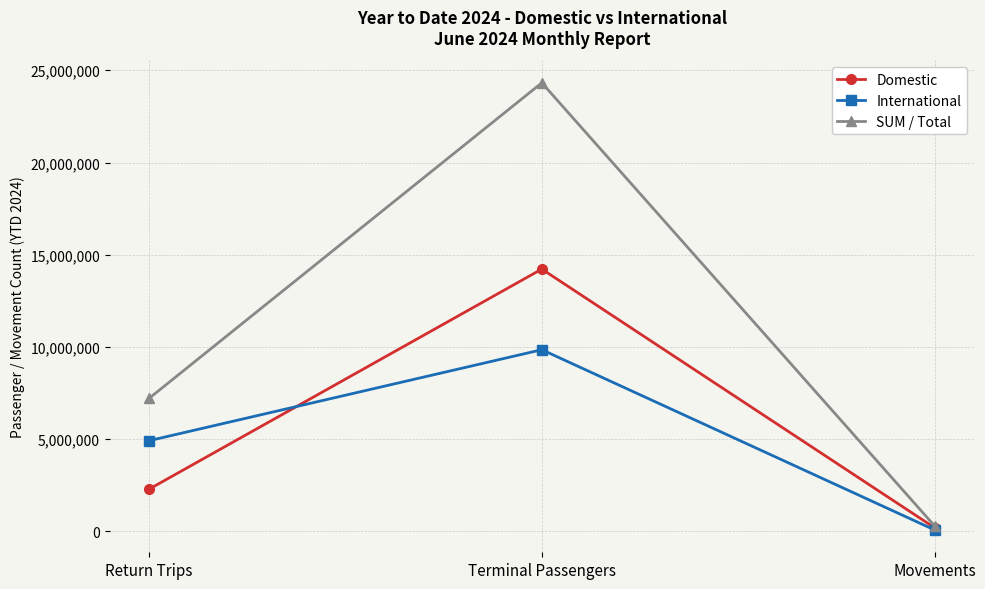

Which category has the highest value across all series?

Terminal Passengers